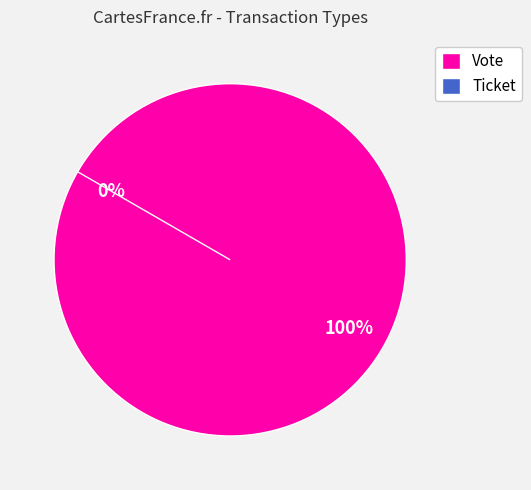

To the nearest percent, what is the combined percentage of Vote and Ticket?

100%